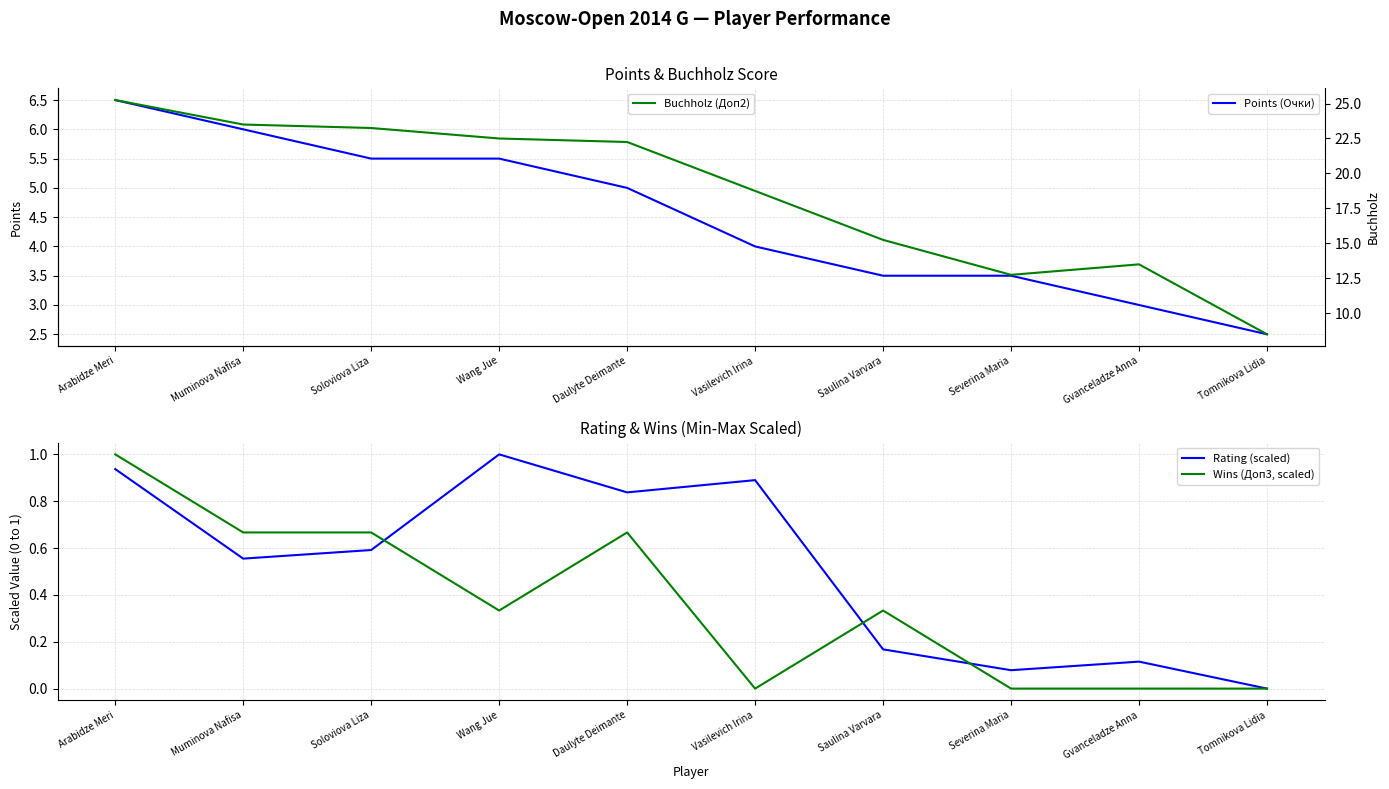

Which series has the widest spread of values?

Buchholz (Доп2)